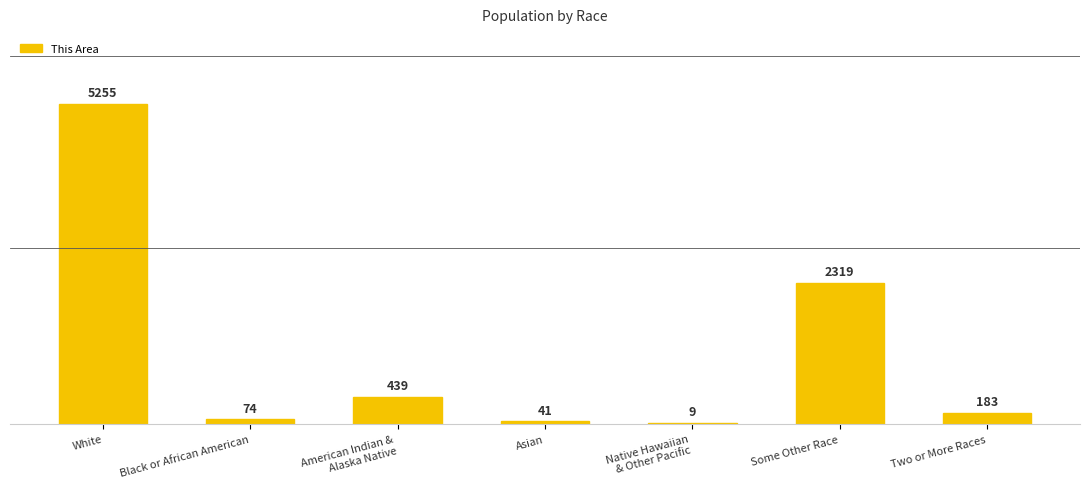

Is it true that the value at Some Other Race is 1425?

False